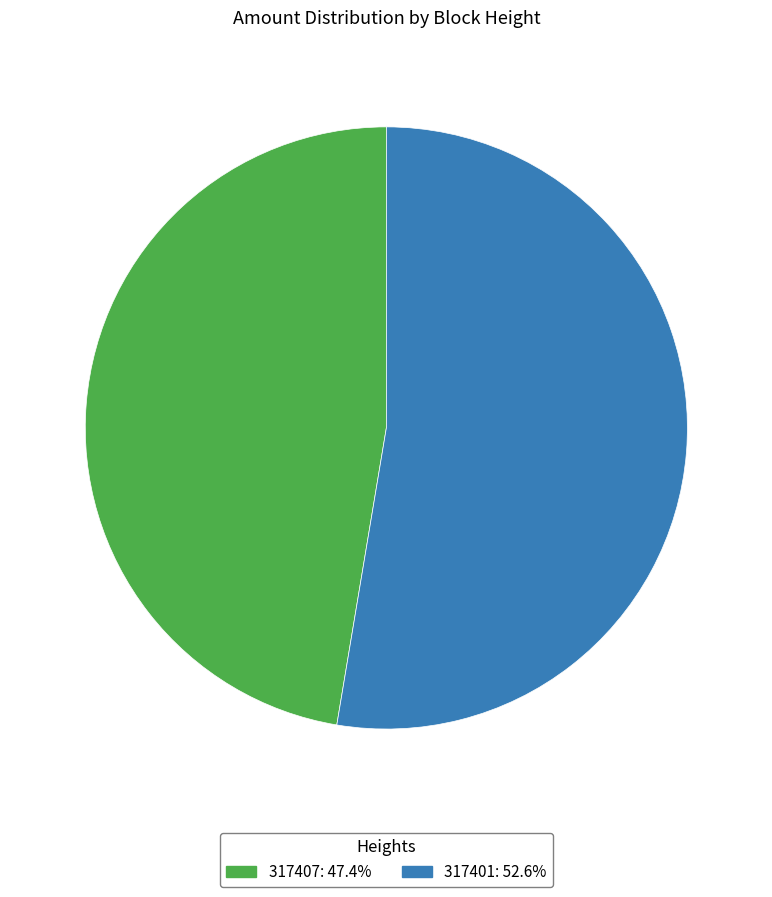

Does 317407 represent more than half of the total?

No